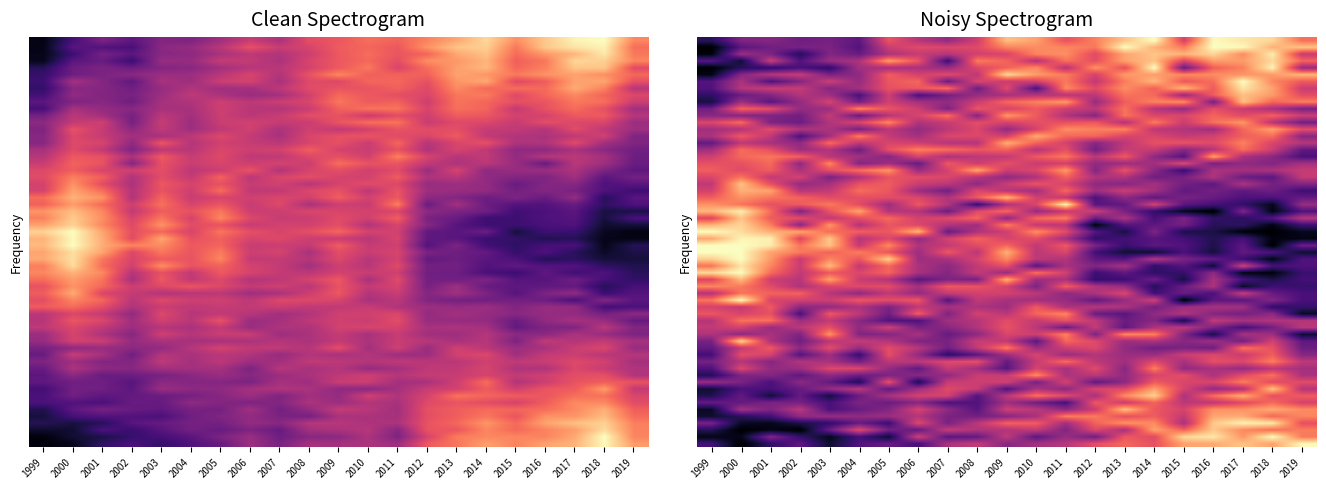

What is the total value across all series at 2007?

1.4